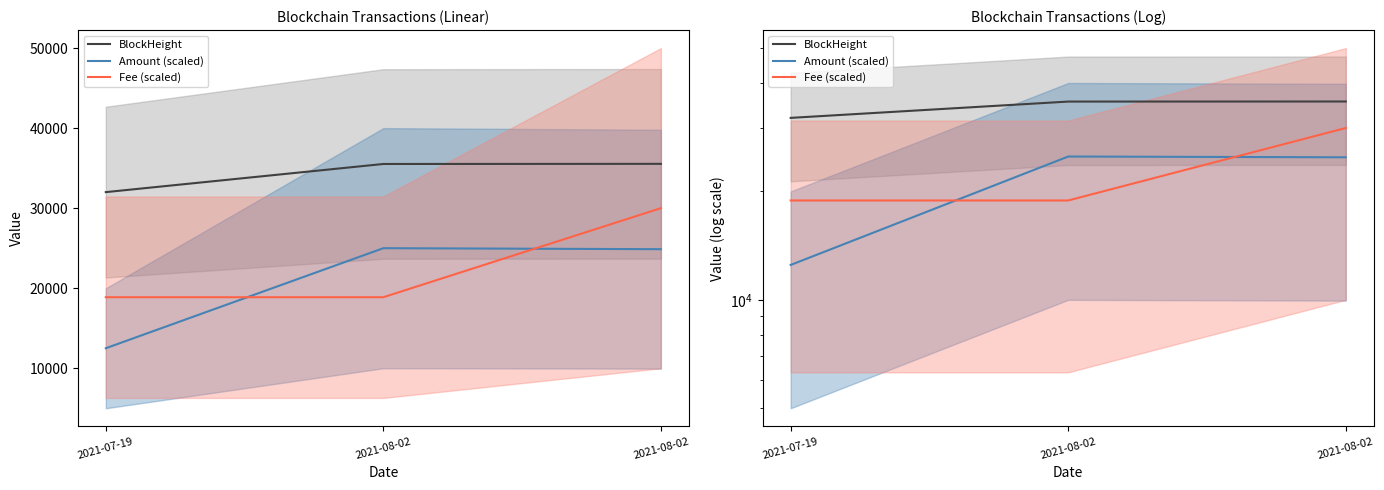

What is the difference between the maximum and second lowest values in the Fee (scaled) series?

11125.0